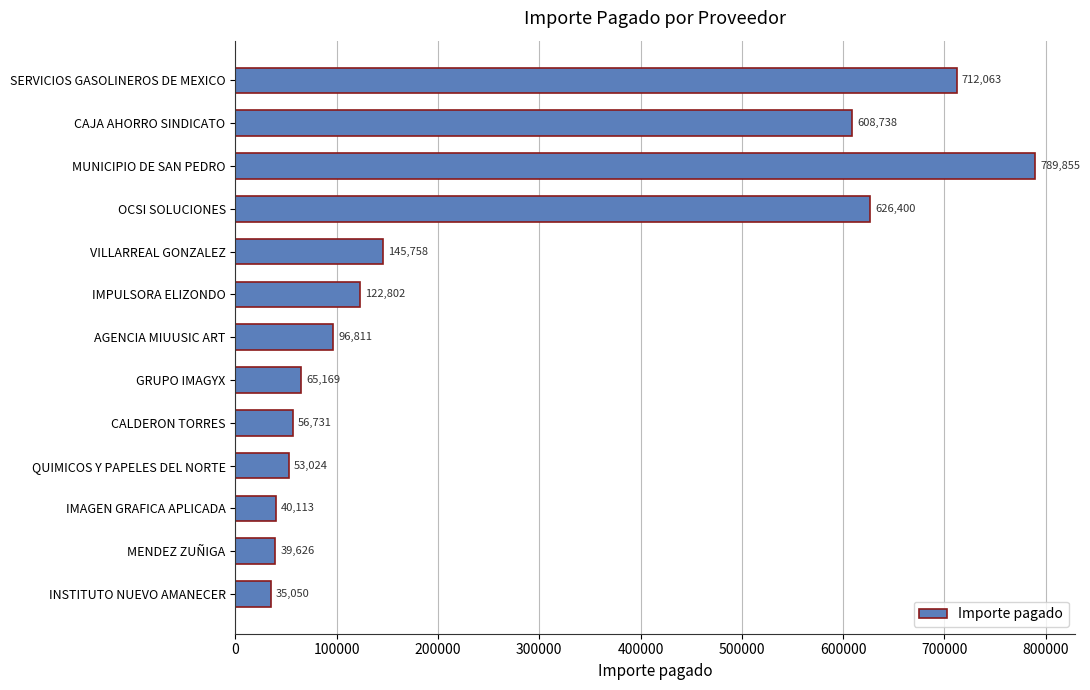

What is the minimum value shown in the chart?

35050.0